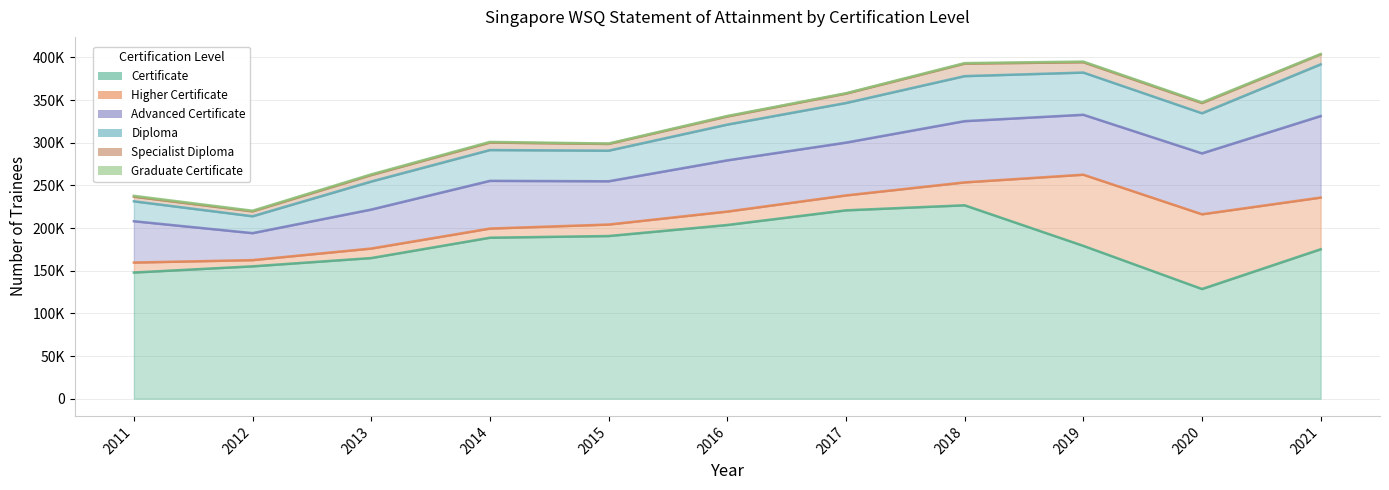

Between 2015 and 2016, which series saw the biggest shift?

Certificate